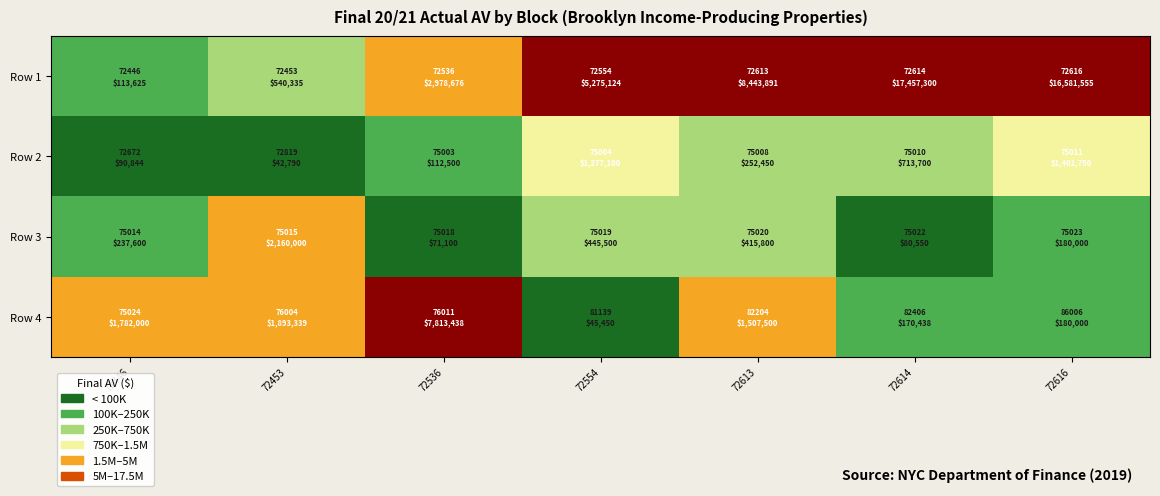

Which series has the largest total across all categories?

Row 1